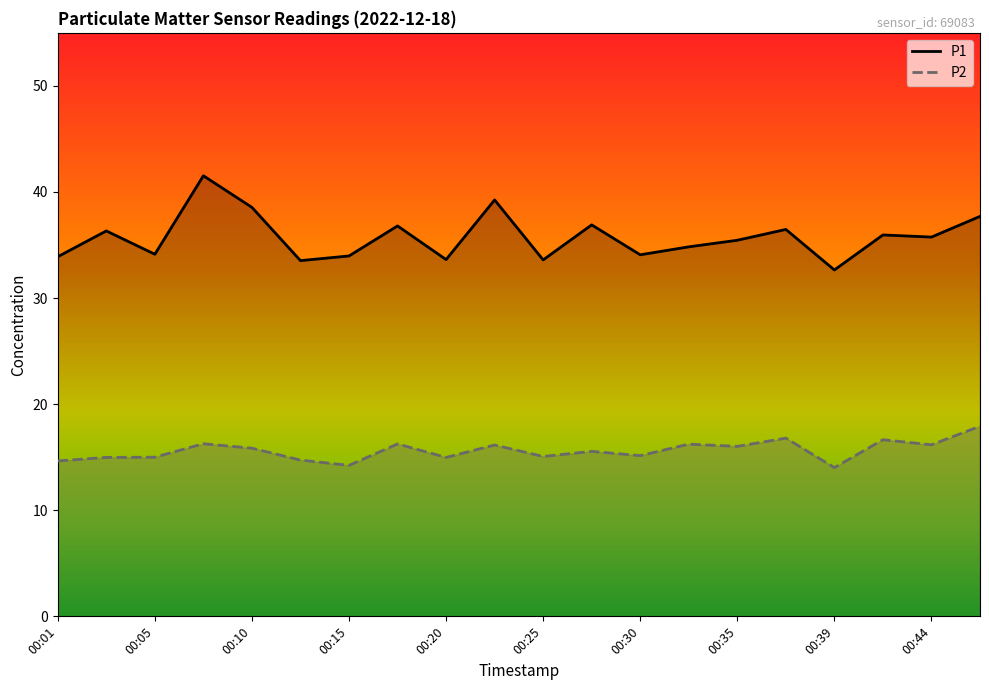

What is the difference between the P1 values at 00:27 and 00:25?

3.3